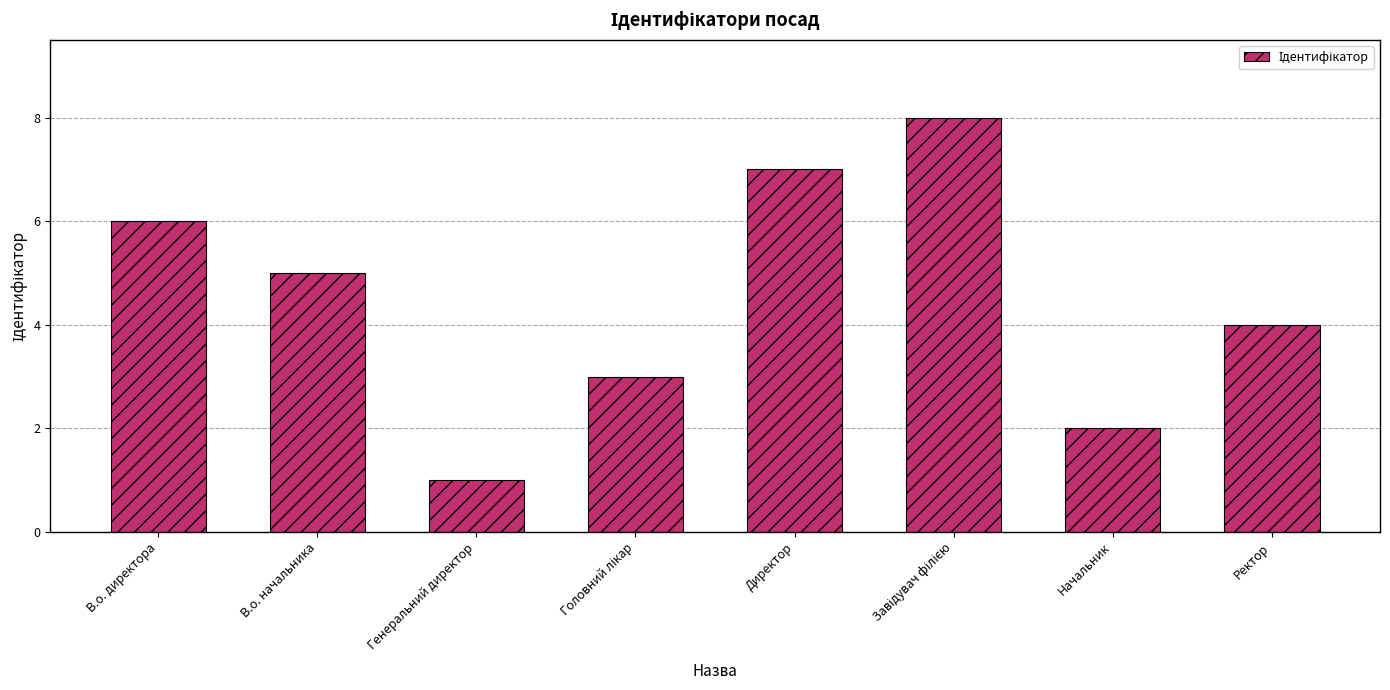

What is the difference between the second highest and minimum values?

6